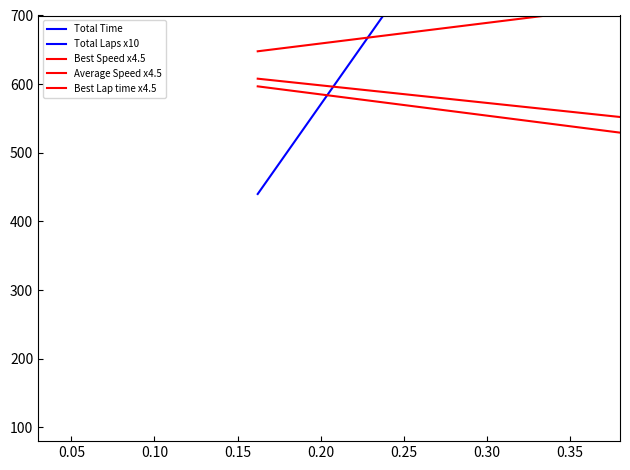

Does the chart display data point markers on the line(s)?

No